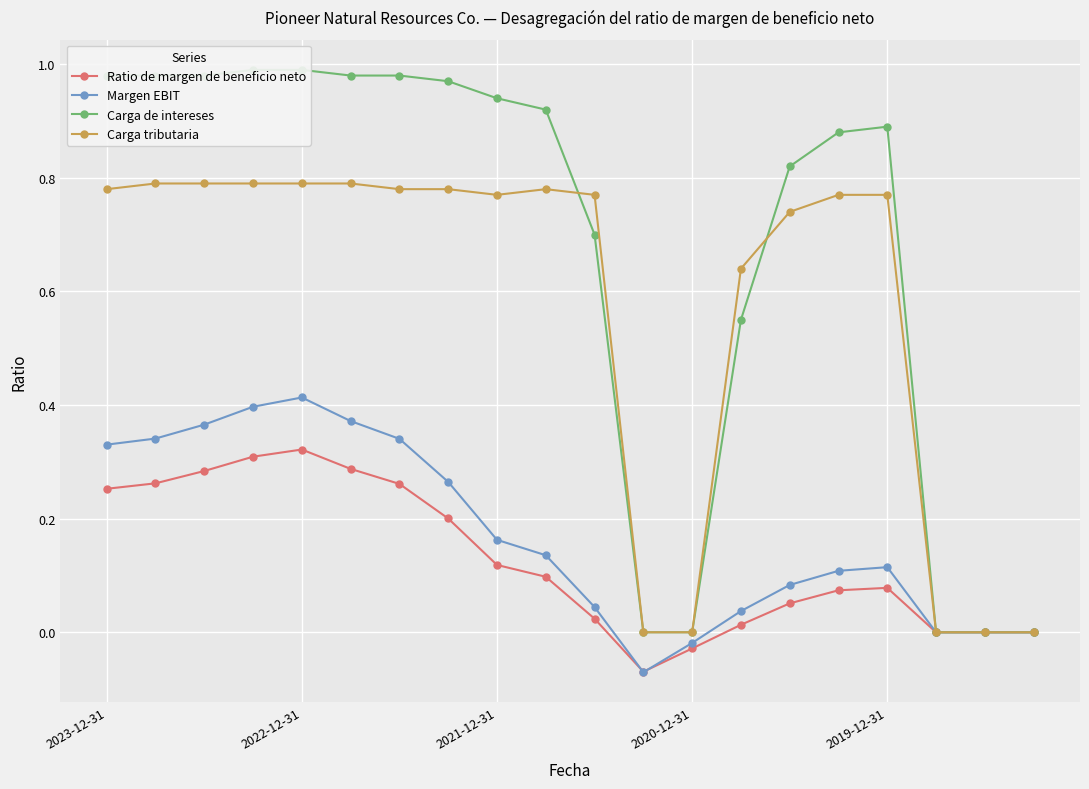

At which label is Ratio de margen de beneficio neto closest to 0?

17